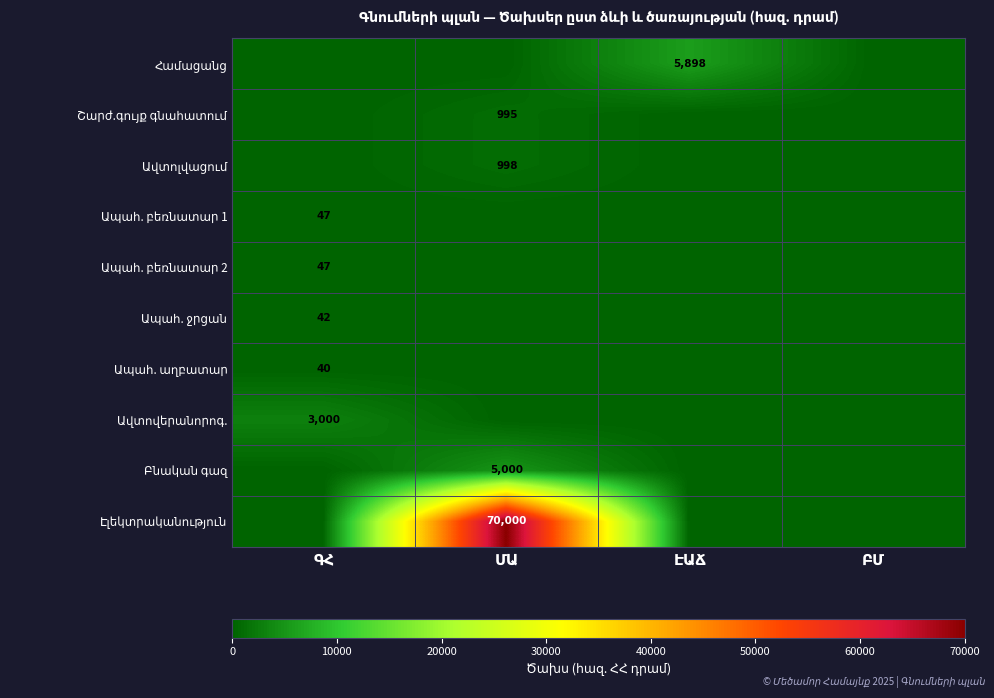

Is the value of Ապահ. բեռնատար 1 at ԳՀ greater than the value of Ապահ. բեռնատար 2 at ԳՀ?

No